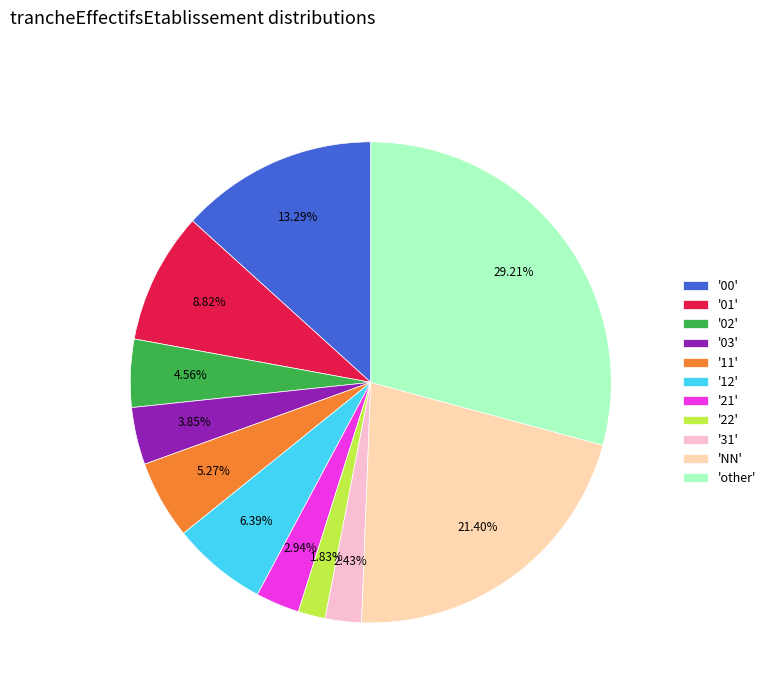

Does any single category account for the majority?

No